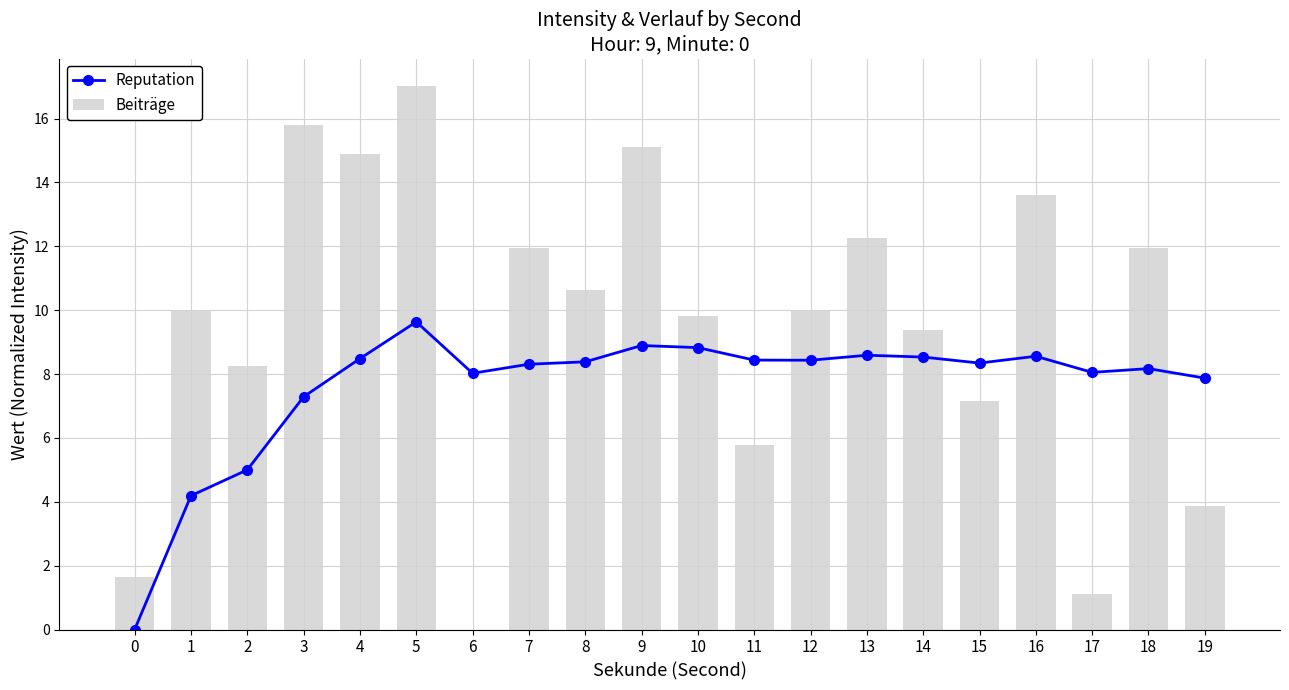

What is the difference between the maximum and minimum values in the Beiträge series?

17.0